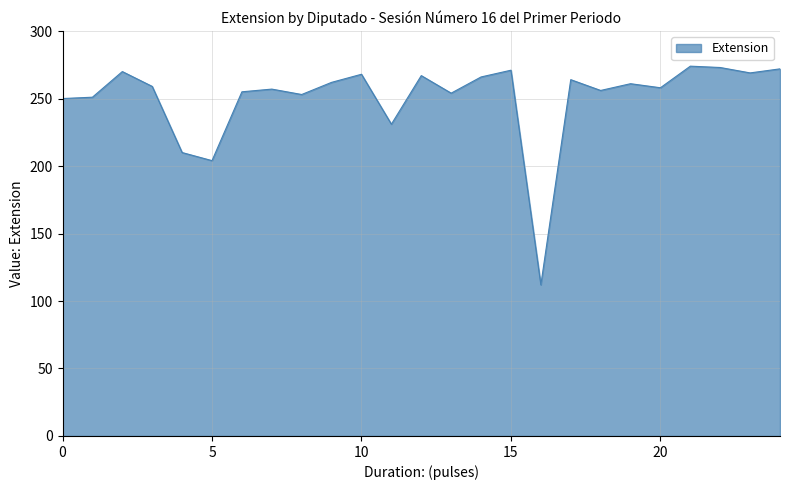

What is the difference between the maximum and minimum values?

162